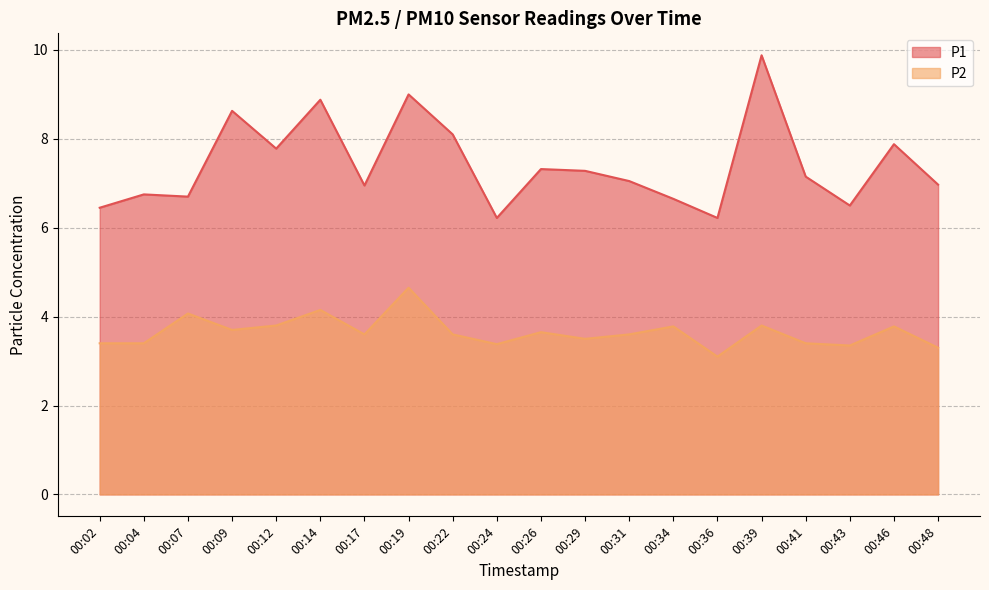

The P1 series shows 7.0 at 00:48. True or false?

True